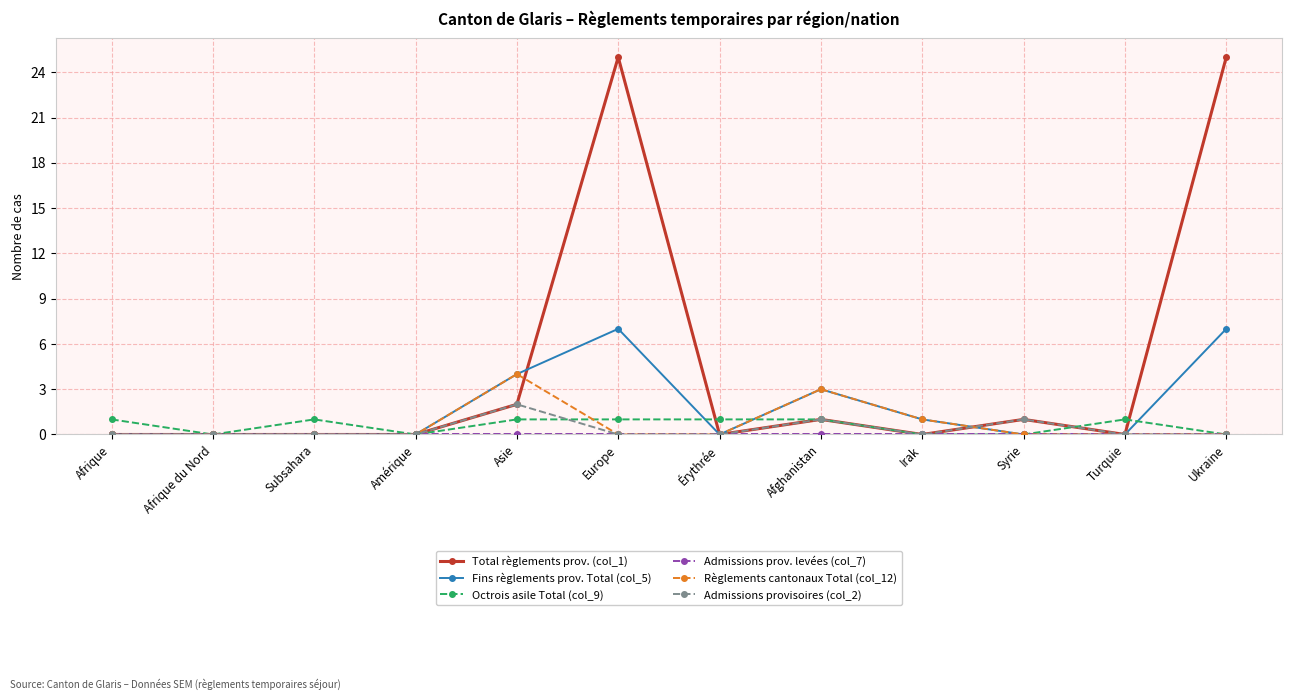

What is the greatest value displayed?

25